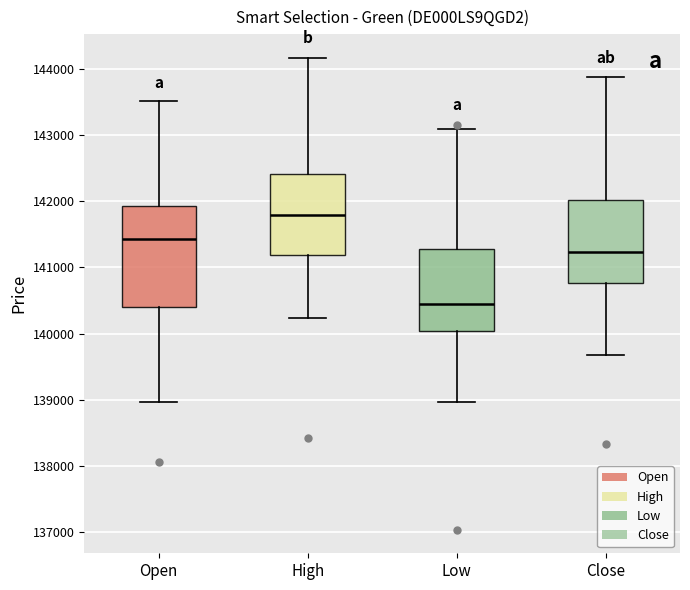

Which box's median line is the lowest?

Low